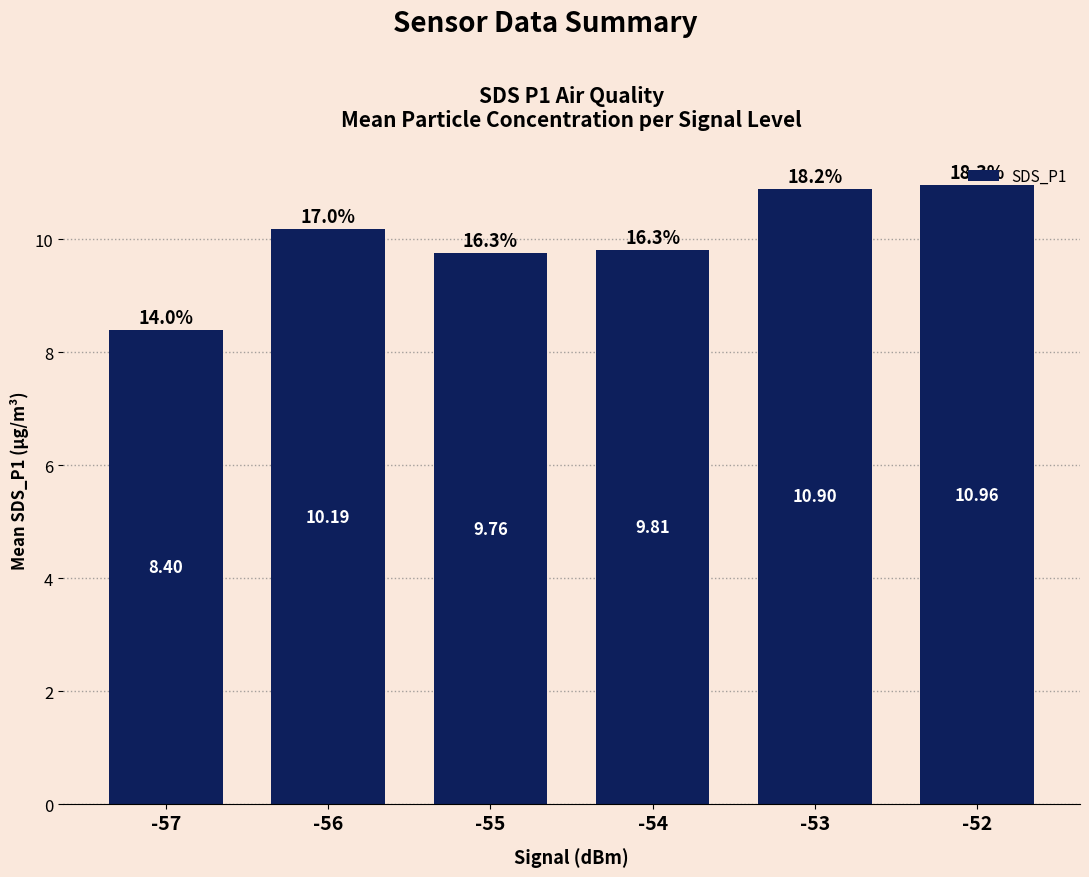

List the labels in order of value, largest first.

-52, -53, -56, -54, -55, -57